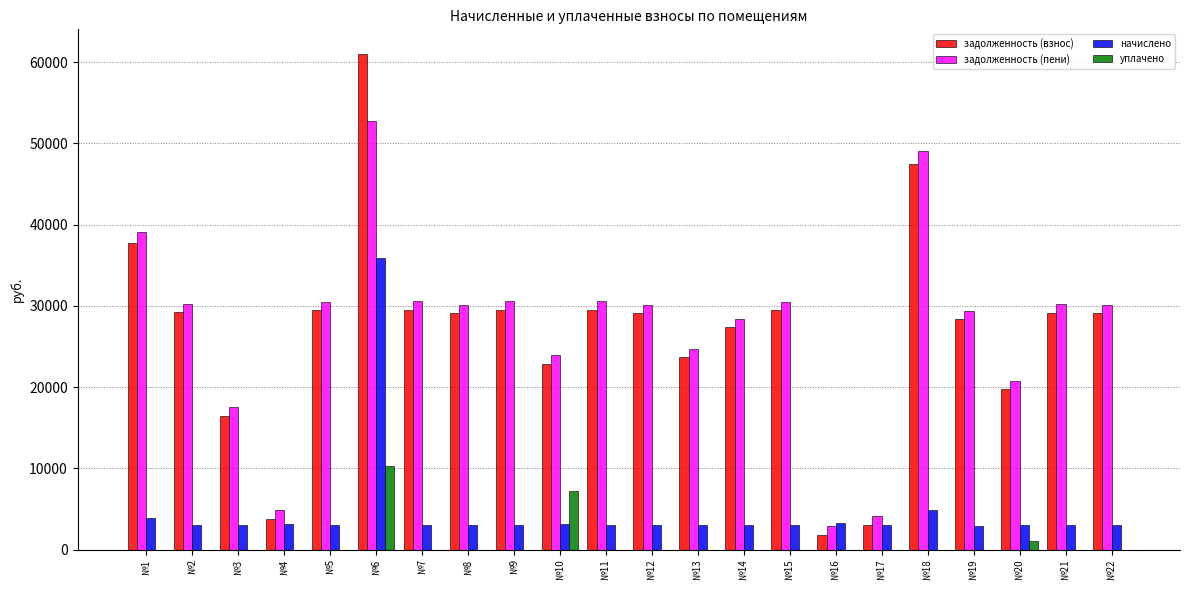

Which category has the highest value across all series?

№6